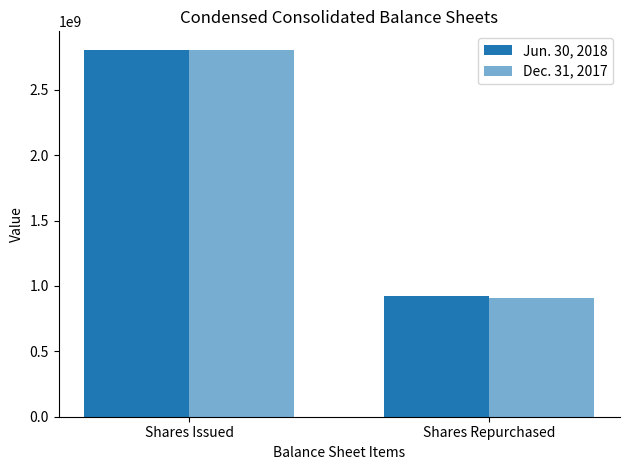

How many categories are shown in the chart?

2